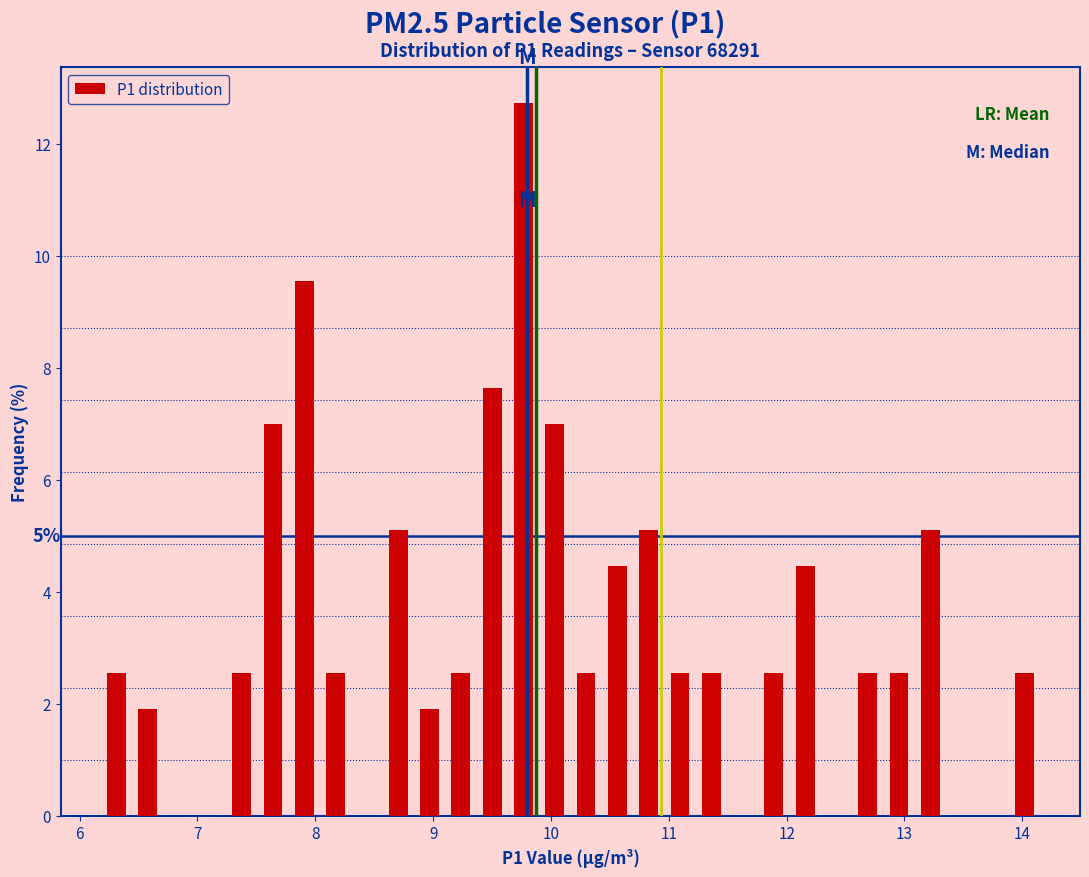

Around what value on the x-axis is the tallest bar? Give the approximate position of its centre, as read against the axis.

9.8